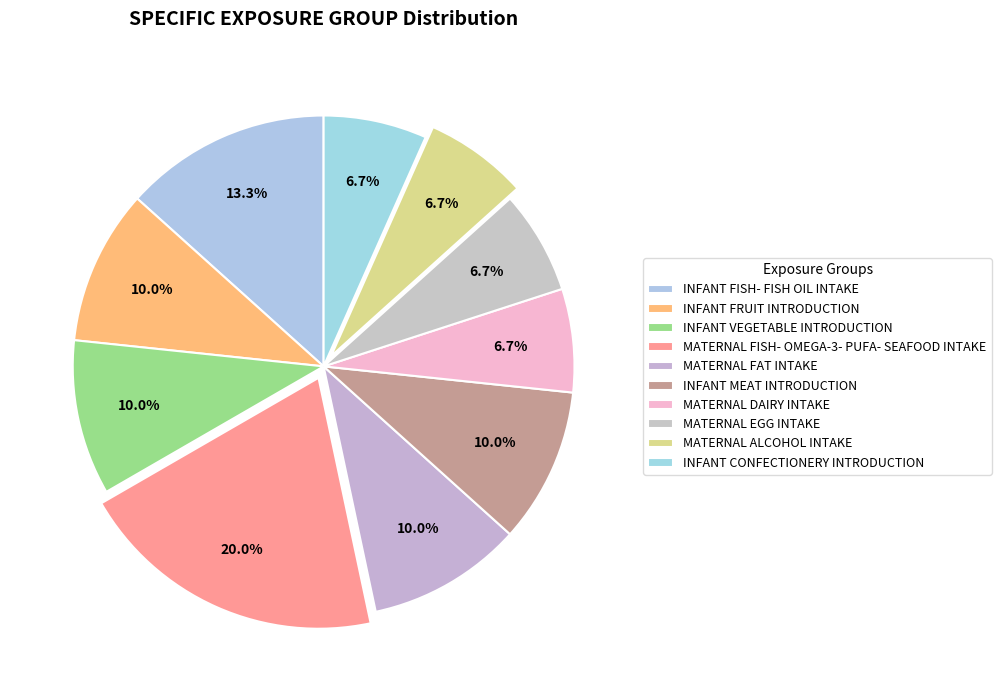

What percentage is the INFANT VEGETABLE INTRODUCTION slice, to the nearest percent?

10%